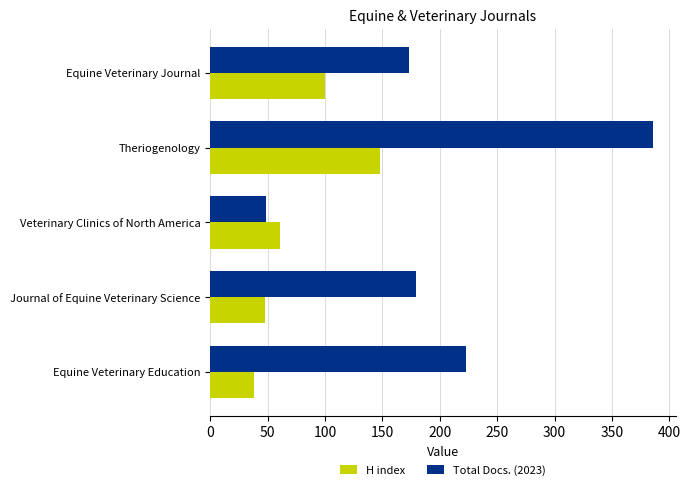

Which series changed the most between Equine Veterinary Education and Theriogenology?

Total Docs. (2023)